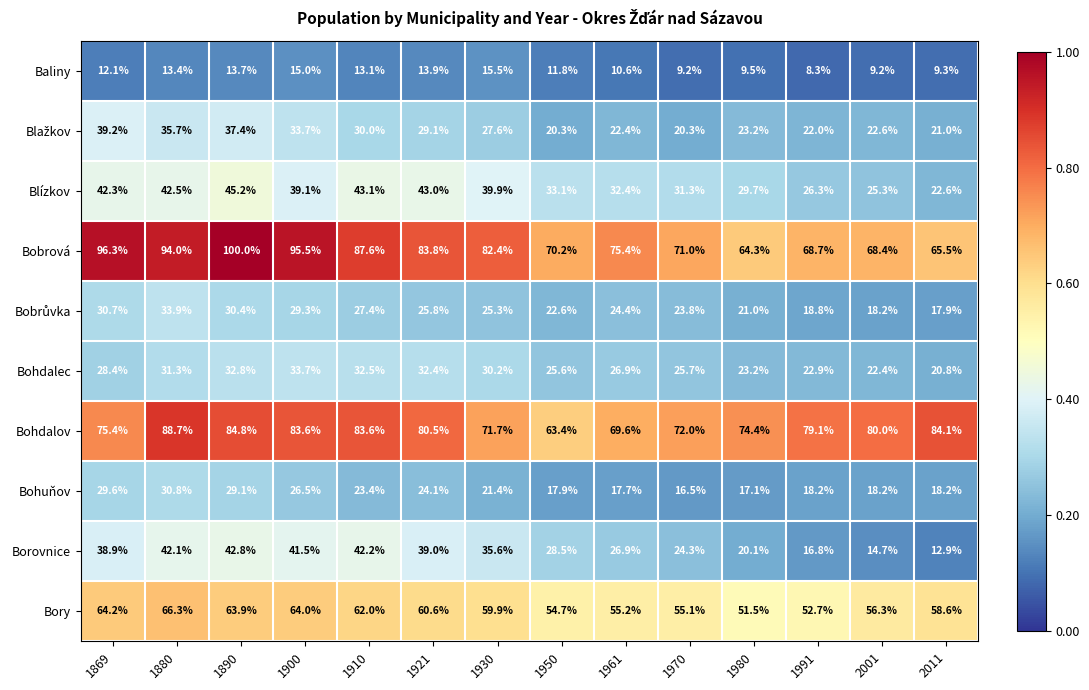

What is the sum of the Bohdalov values at 1980 and 1930?

146.1